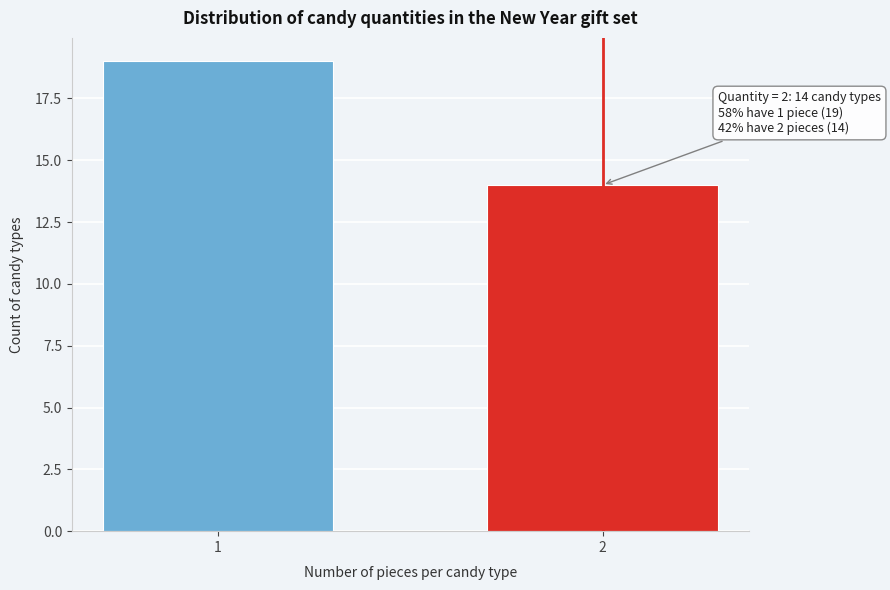

Reading left to right, extract all data points from this chart.

1=19	2=14